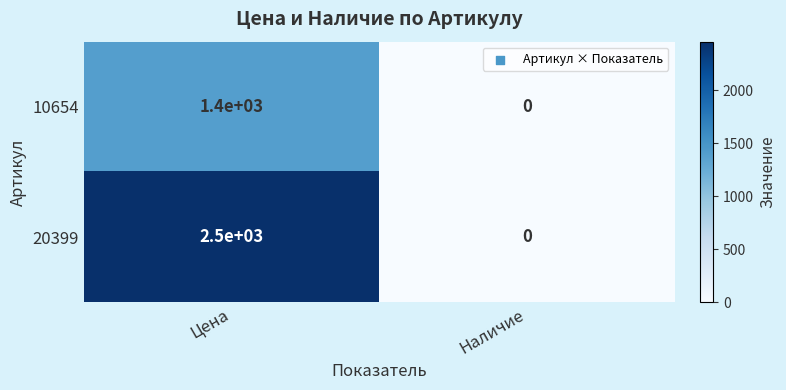

Count the number of categories in the chart.

2